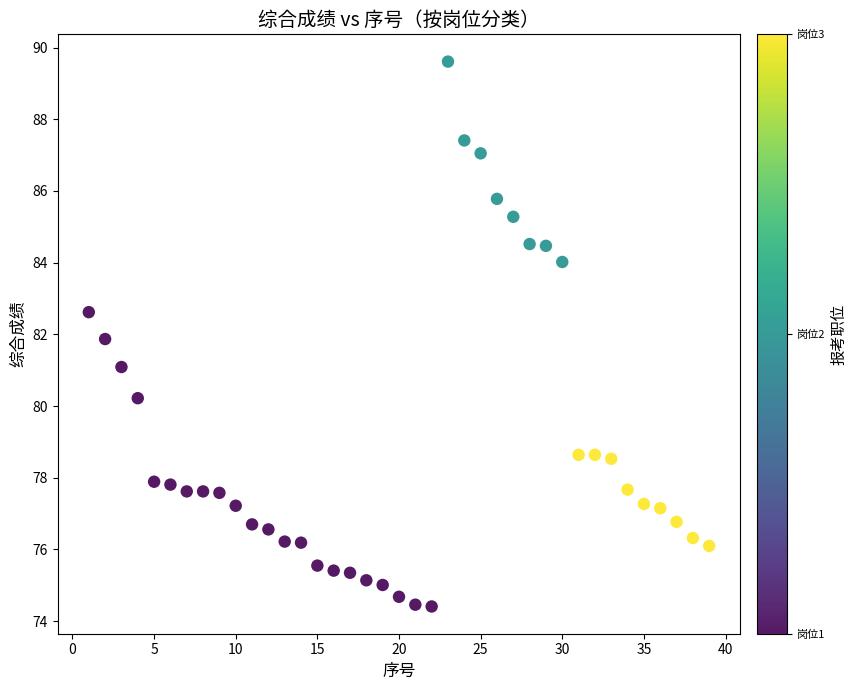

What is the range of X values (max minus min)?

38.0